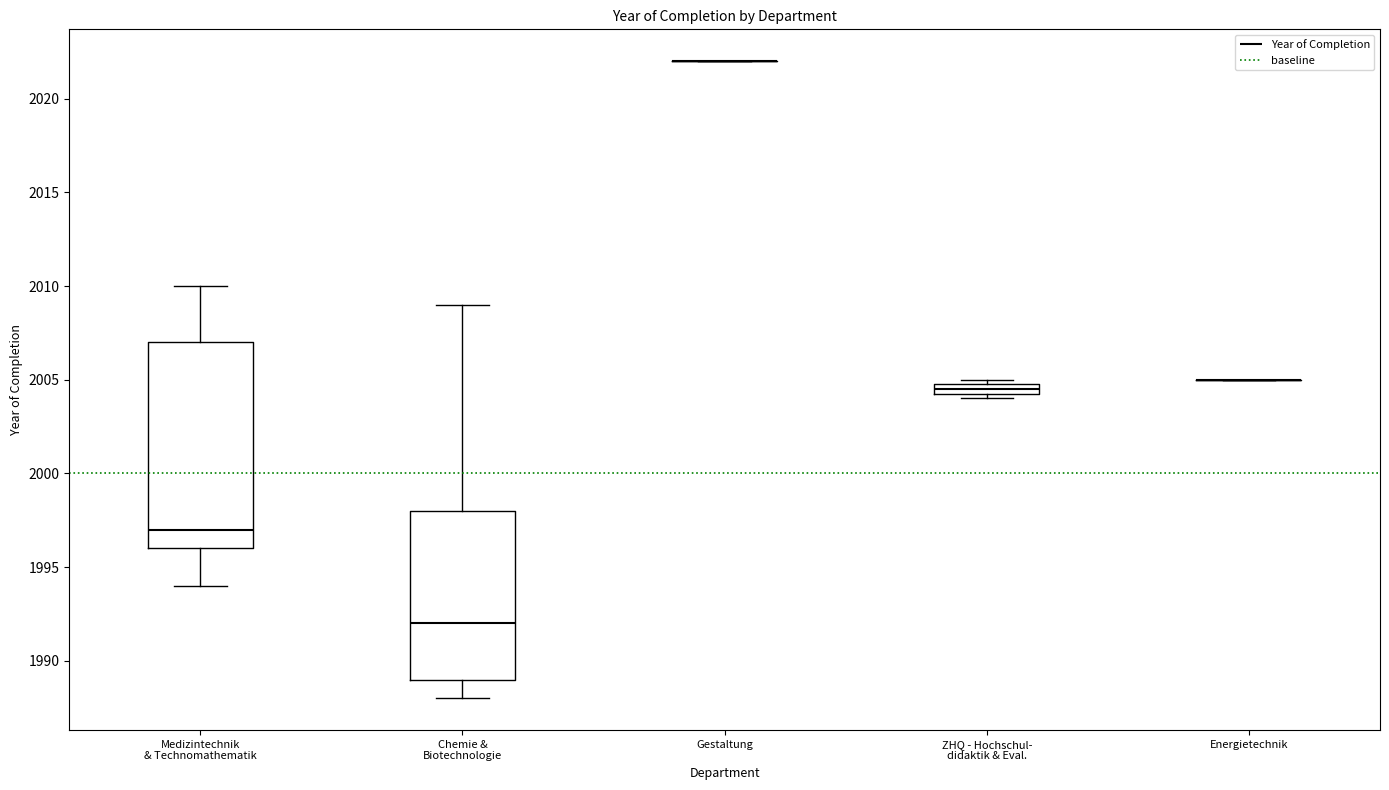

Where is the lower edge of the box for Medizintechnik & Technomathematik on the y-axis? The values are not printed on the chart, so give them approximately, as read against the axis.

1996.0